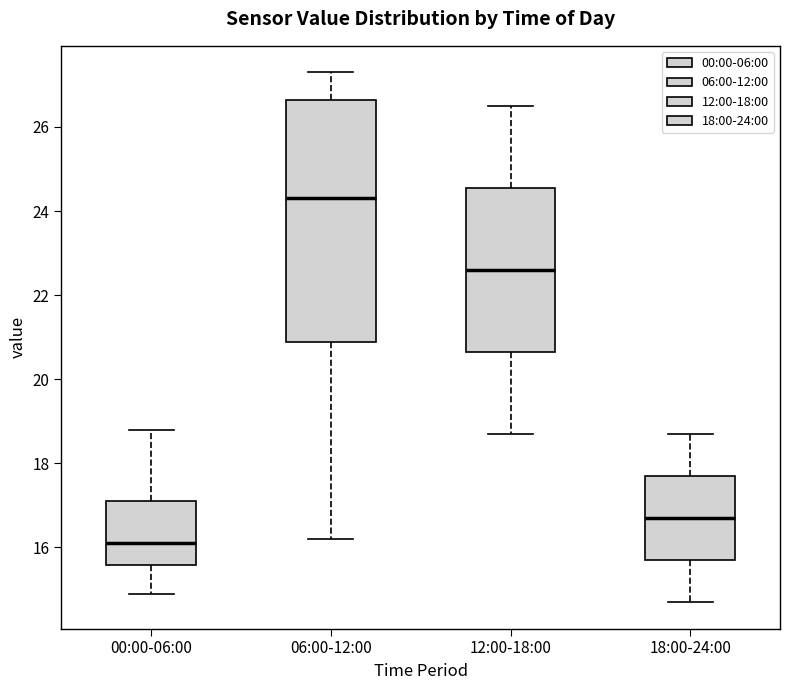

Reading left to right, transcribe this box plot: for each box, give where its median line is, the range the box spans, and where its two whiskers end, as read against the y-axis. The values are not printed on the chart, so give them approximately, as read against the axis.

00:00-06:00: median 16.2, box 15.6 to 17.2, whiskers 15.0 to 18.8
06:00-12:00: median 24.4, box 20.8 to 26.6, whiskers 16.2 to 27.4
12:00-18:00: median 22.6, box 20.6 to 24.6, whiskers 18.8 to 26.6
18:00-24:00: median 16.8, box 15.8 to 17.8, whiskers 14.8 to 18.8